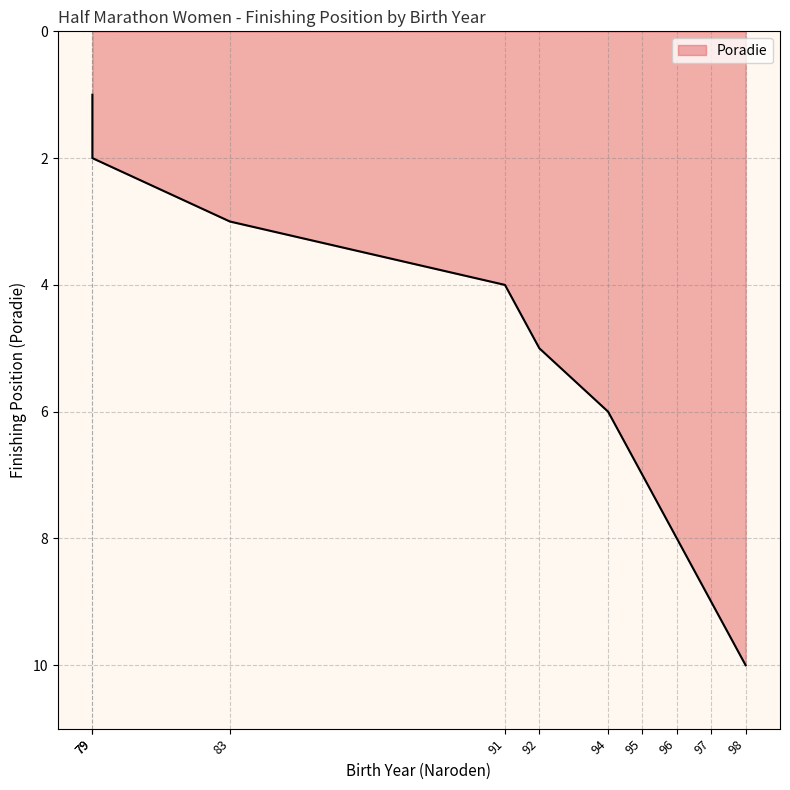

What is the sum of all values?

55